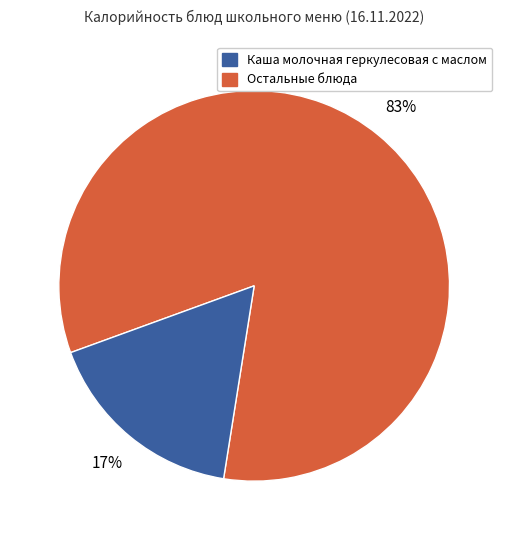

How many segments does this pie chart have?

2